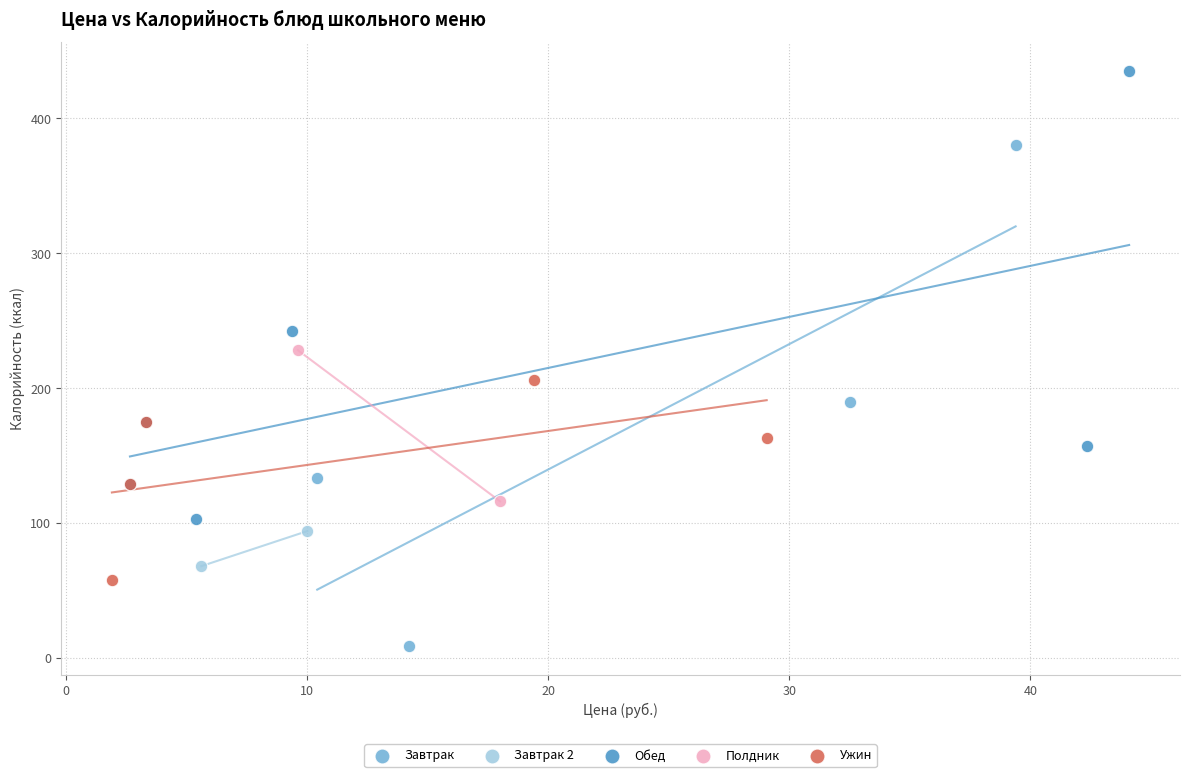

What are all the series names shown in the legend?

Завтрак, Завтрак 2, Обед, Полдник, Ужин